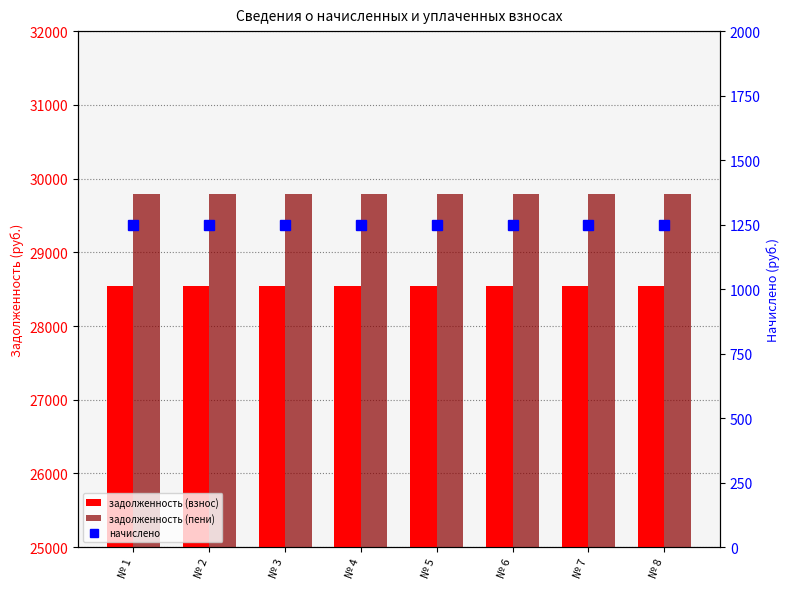

List the labels in order of задолженность (пени) value, largest first.

№ 1, № 2, № 3, № 4, № 5, № 6, № 7, № 8